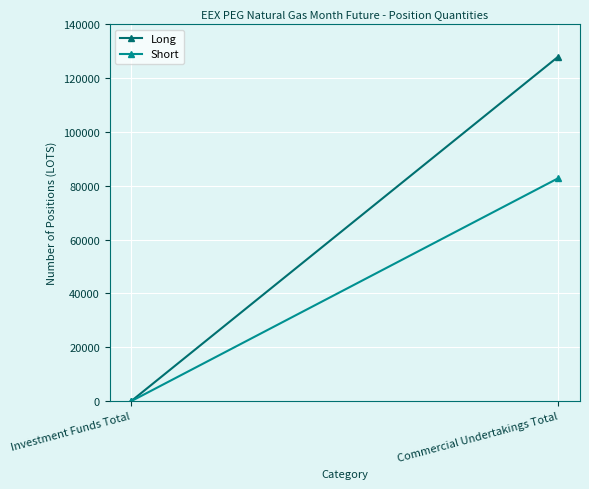

What are all the series names shown in the legend?

Long, Short